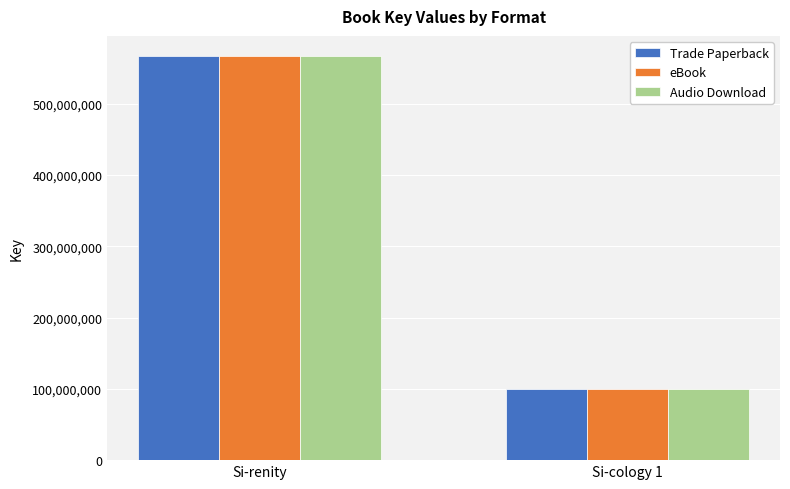

What is the sum of the Audio Download values at Si-cology 1 and Si-renity?

666777016